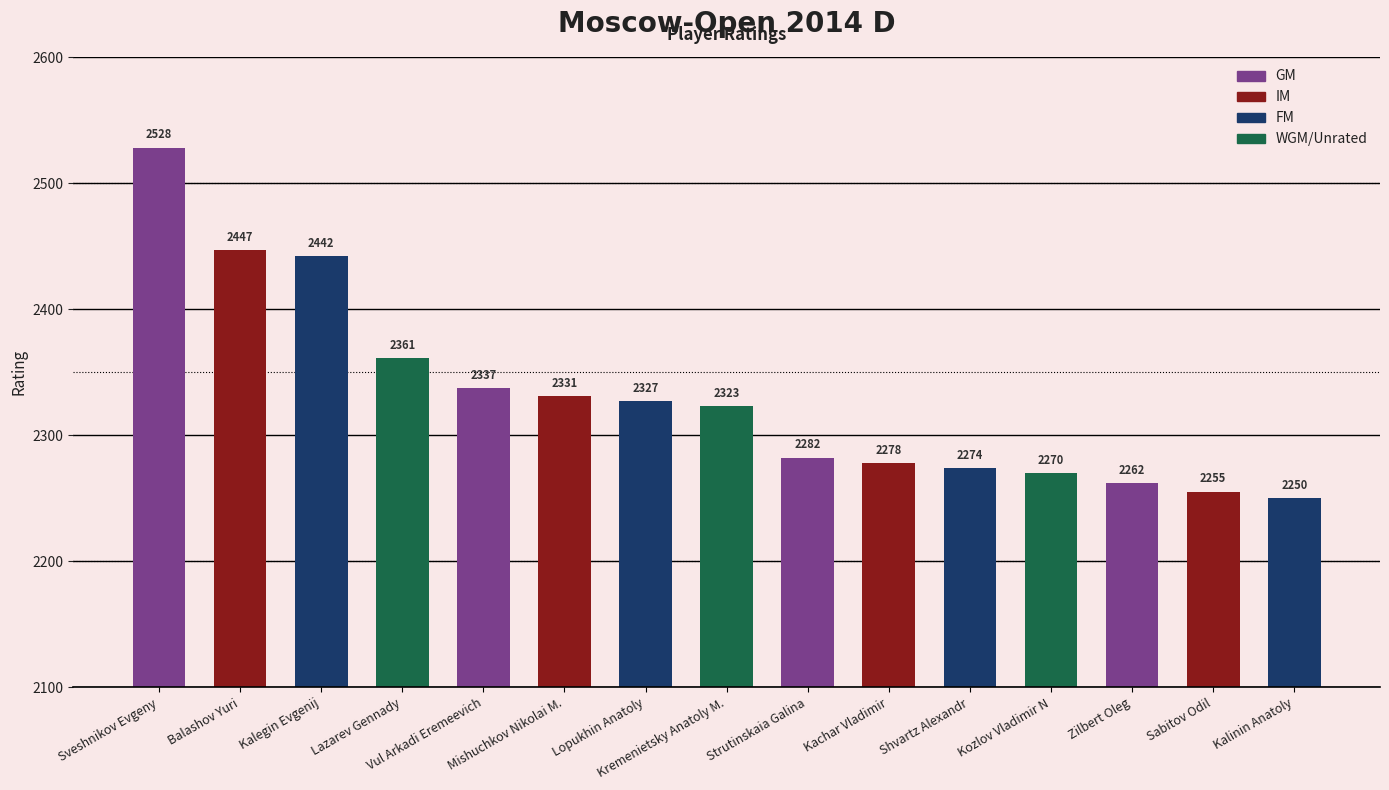

How many values are below 2323?

7